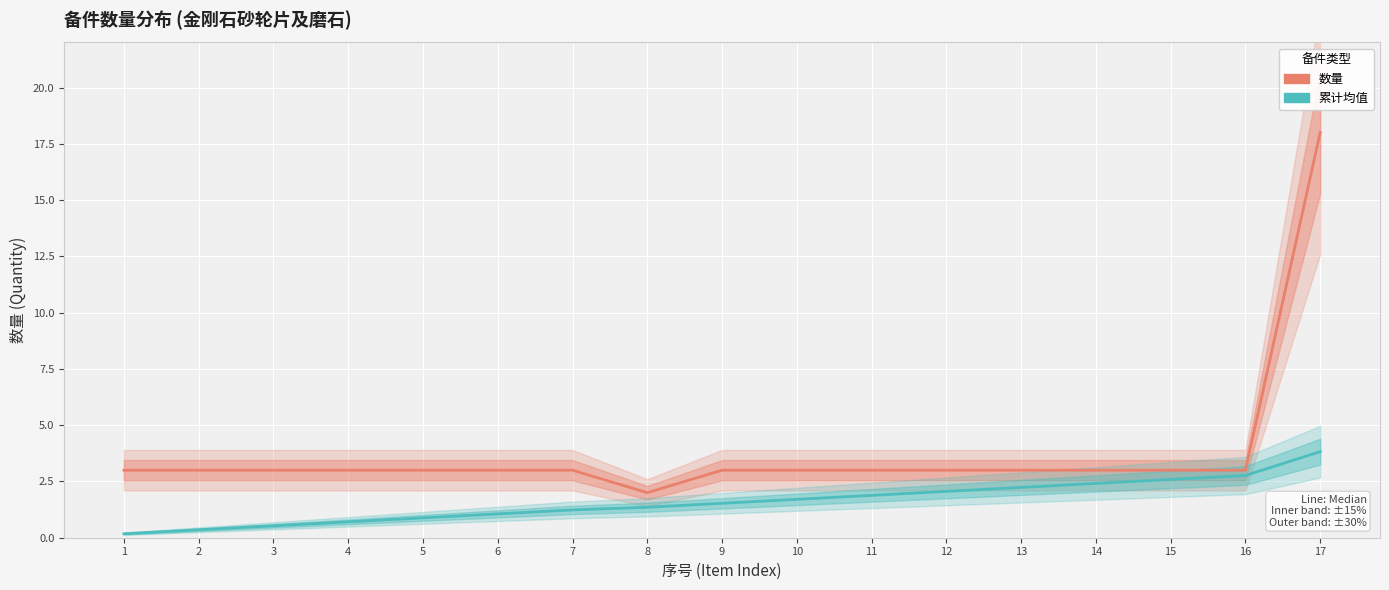

How many categories are shown in the chart?

17